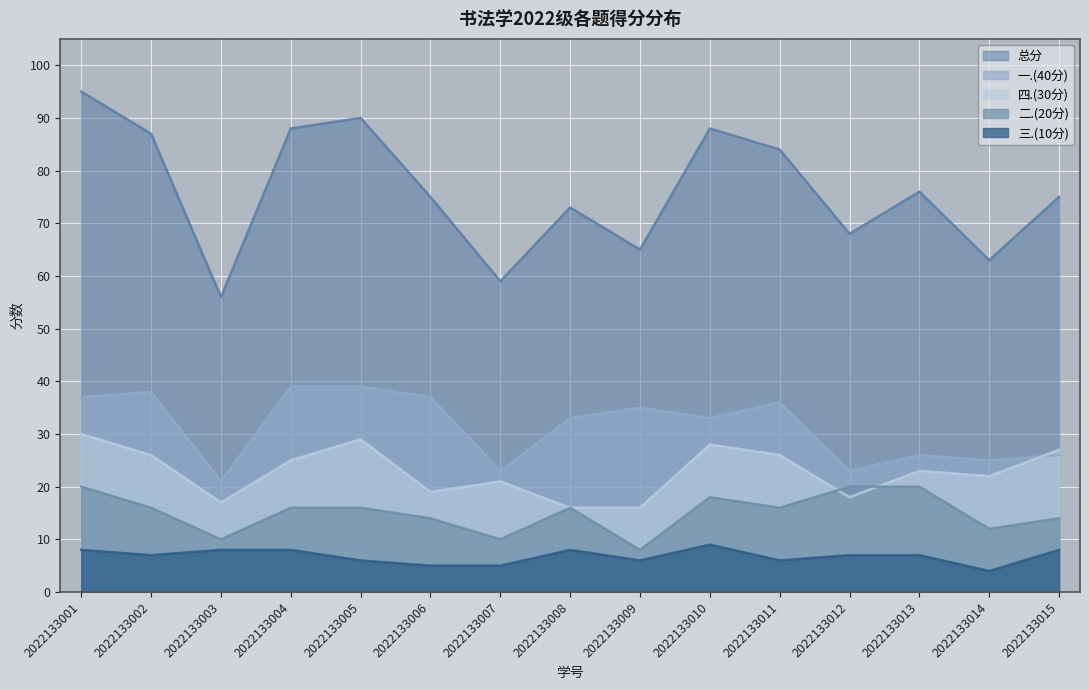

What is the difference between the second highest and minimum values in the 总分 series?

34